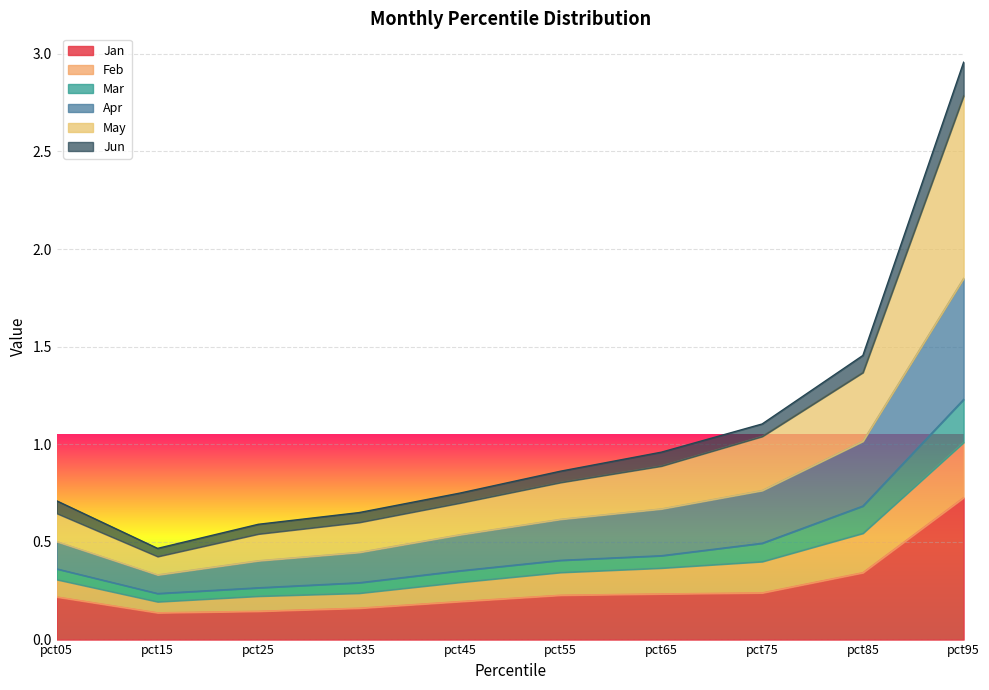

Where is Jan nearest to the value 0?

pct15